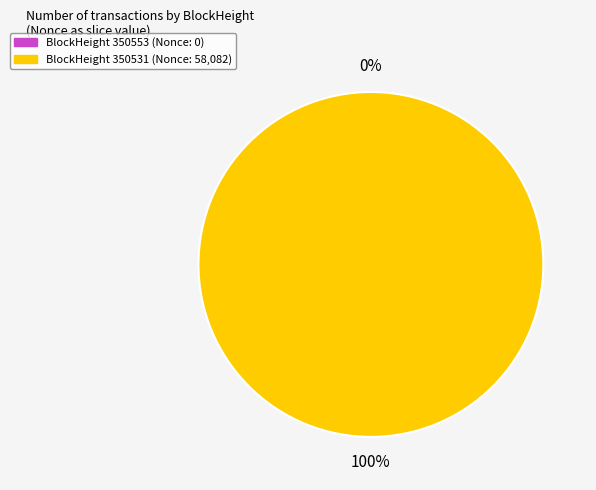

How many segments does this pie chart have?

2